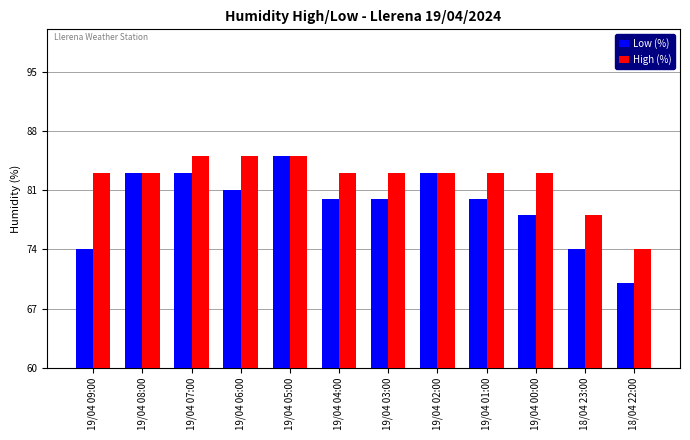

How many bars are there in total?

24